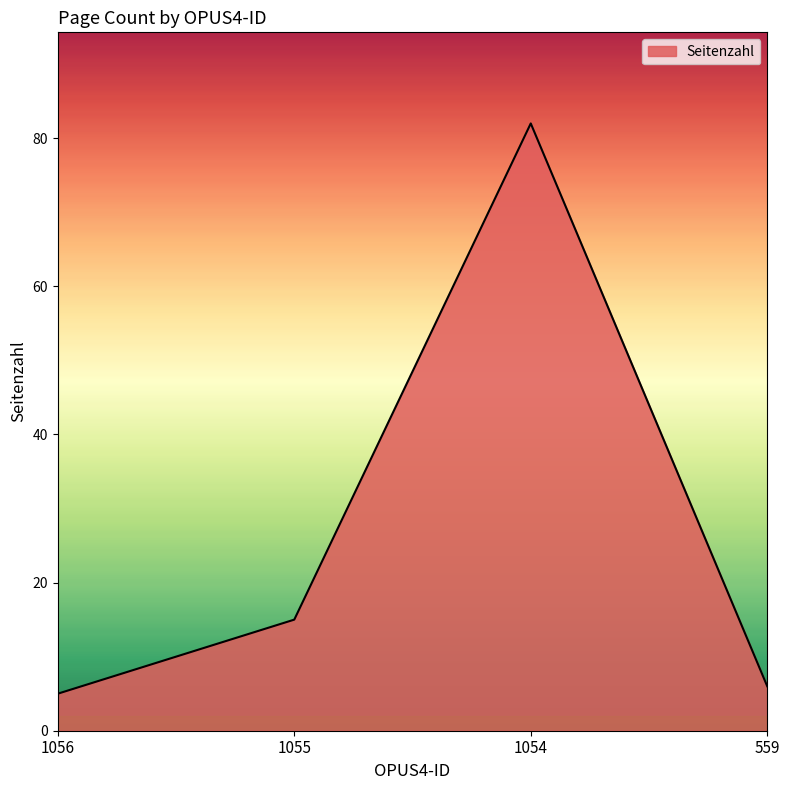

Reading left to right, extract all data points from this chart.

5	15	82	6